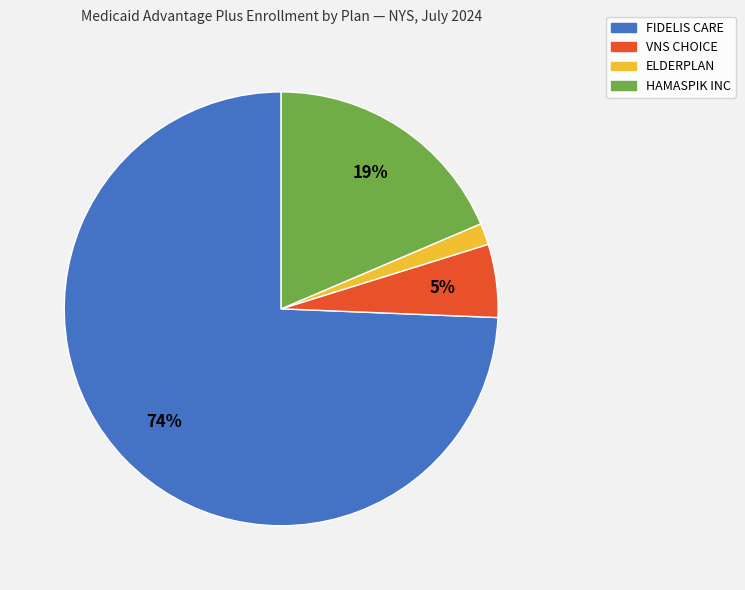

To the nearest percent, what is the average slice percentage?

25%